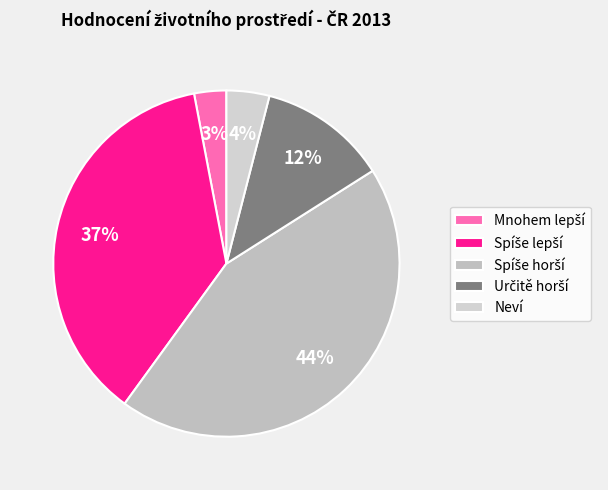

How many segments does this pie chart have?

5